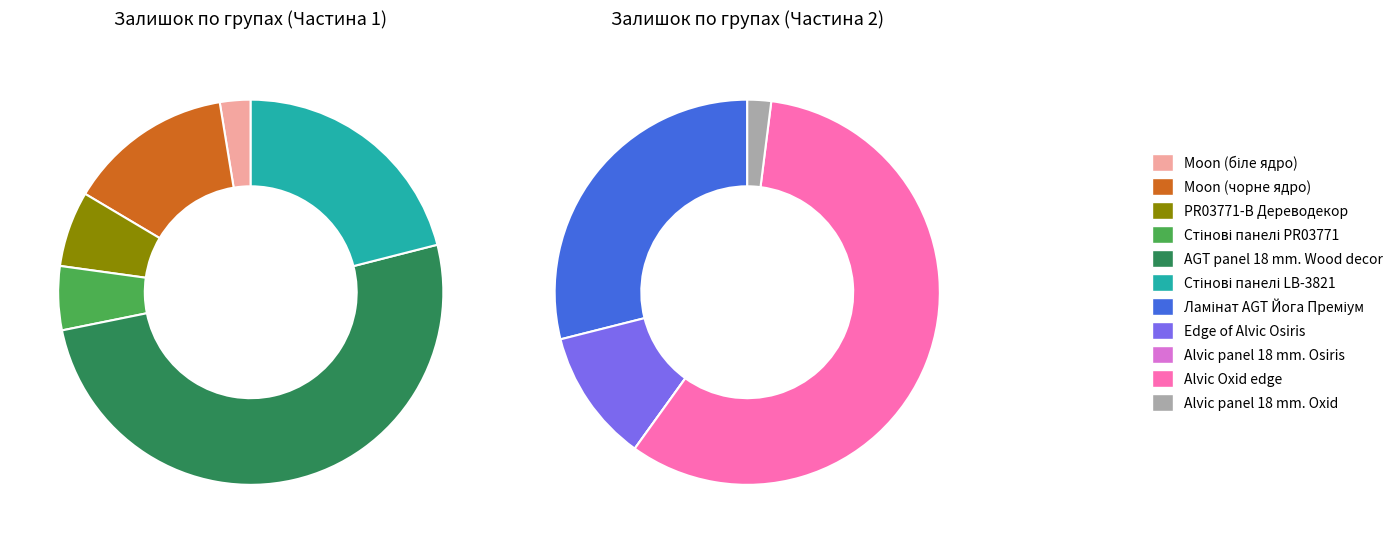

Which slice is the smallest?

Alvic panel 18 mm. Osiris